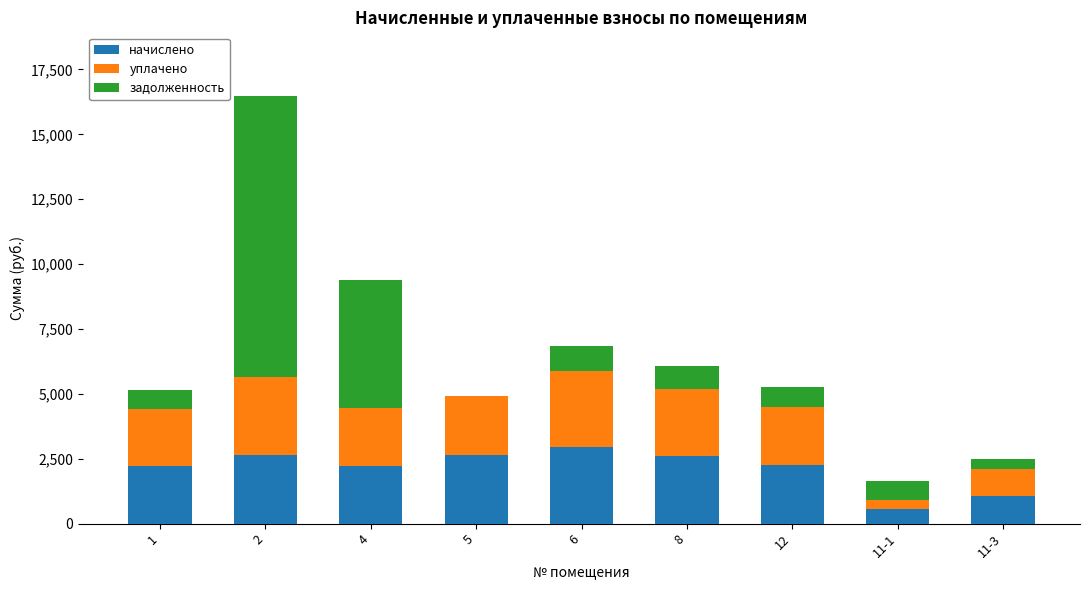

How many series are shown in this chart?

3